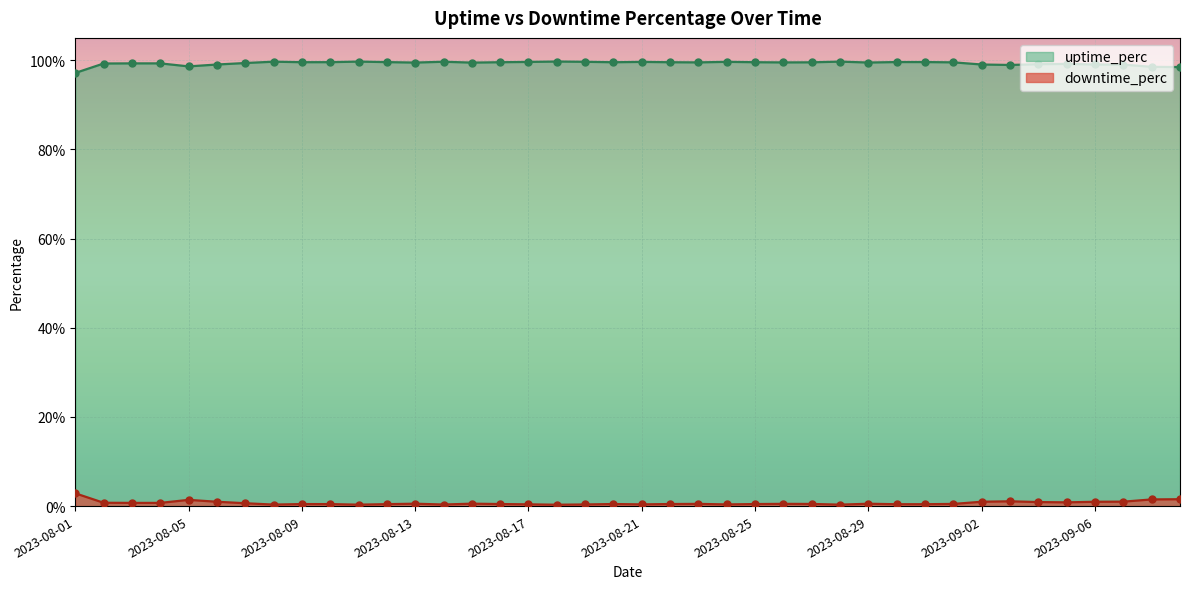

Which series reaches the maximum Y coordinate?

downtime_perc